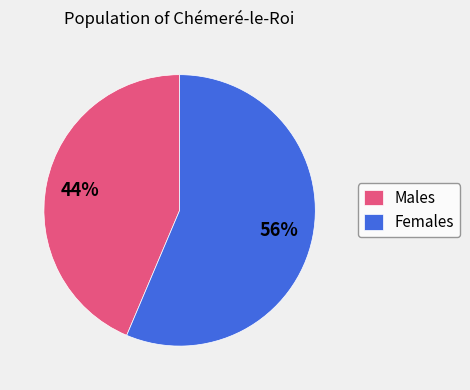

How many slices are in this pie chart?

2